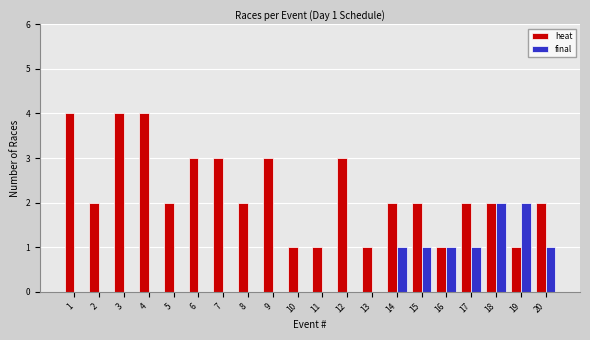

Where does the heat series first go above 2?

1